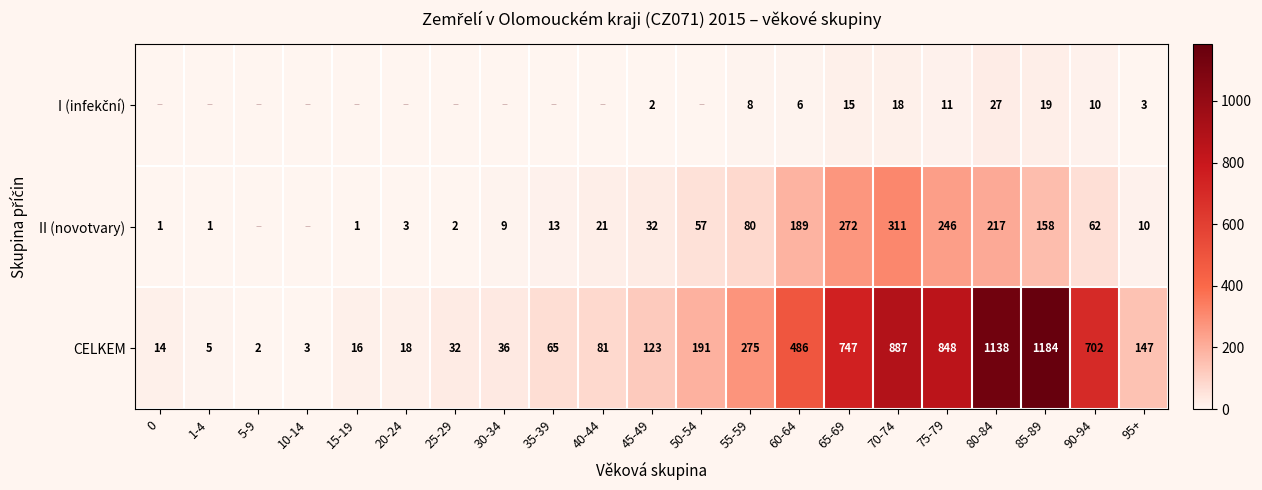

What is the average value of the CELKEM series?

333